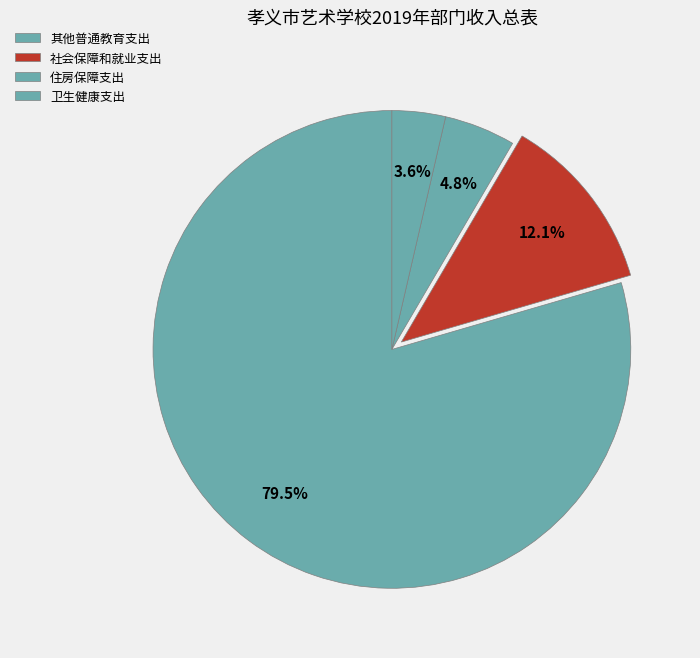

How many segments does this pie chart have?

4